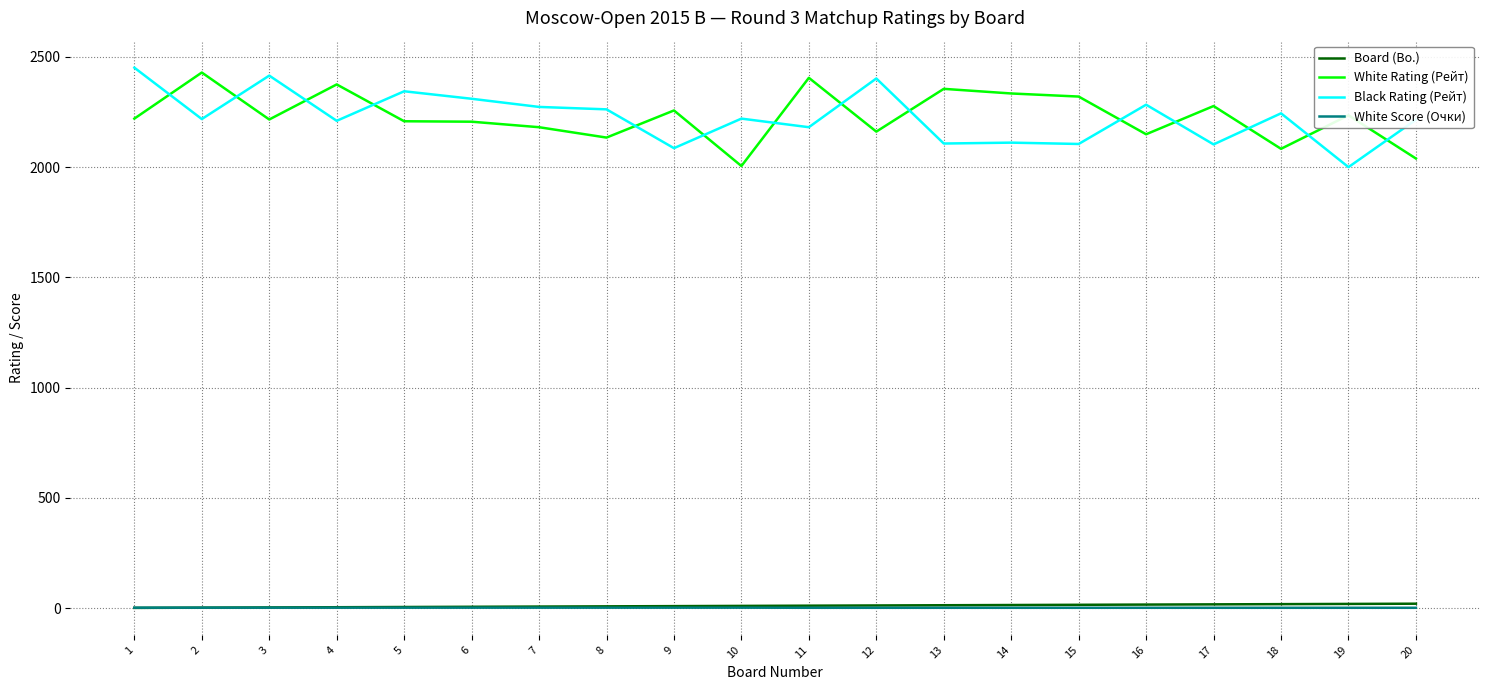

True or false: White Rating (Рейт) and Board (Bo.) cross at least once.

False